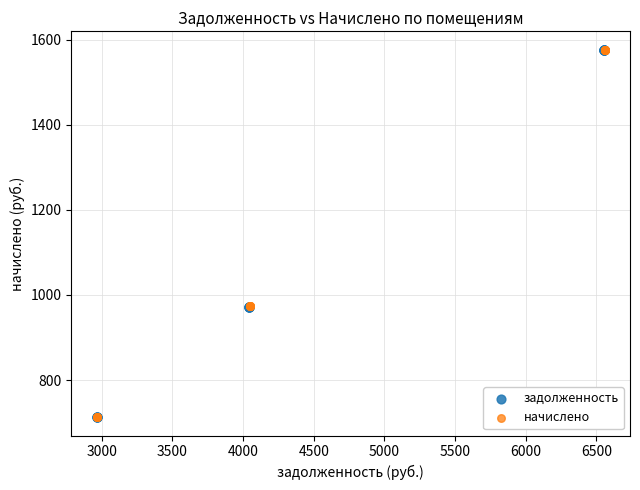

What are all the series names shown in the legend?

задолженность, начислено